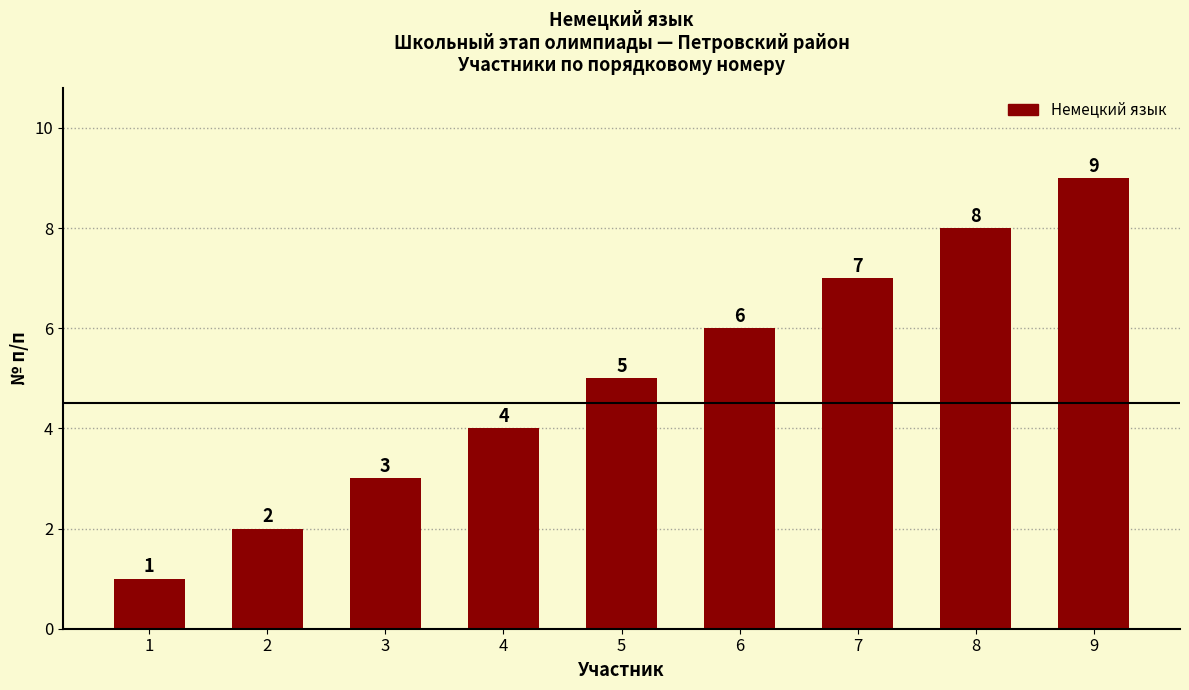

Which label corresponds to the smallest value in the chart?

1